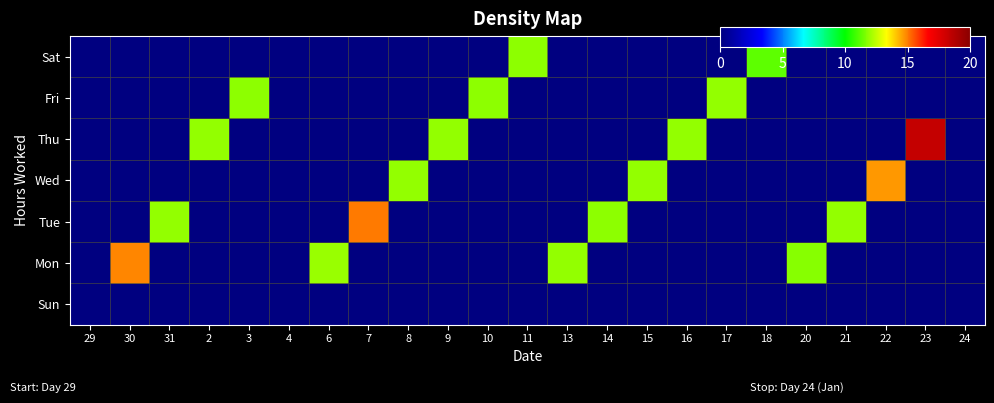

Which series changed the most between 9 and 18?

Thu